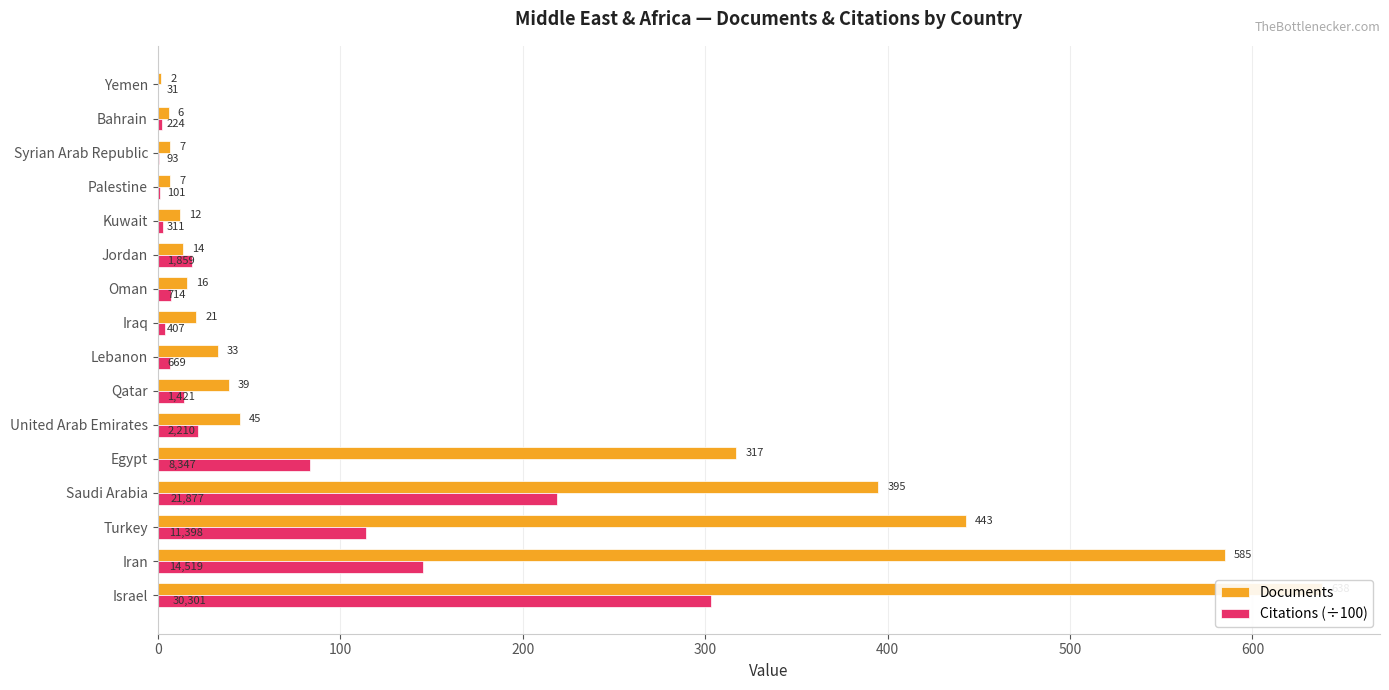

Is it true that Documents equals 3.7 at Bahrain?

False